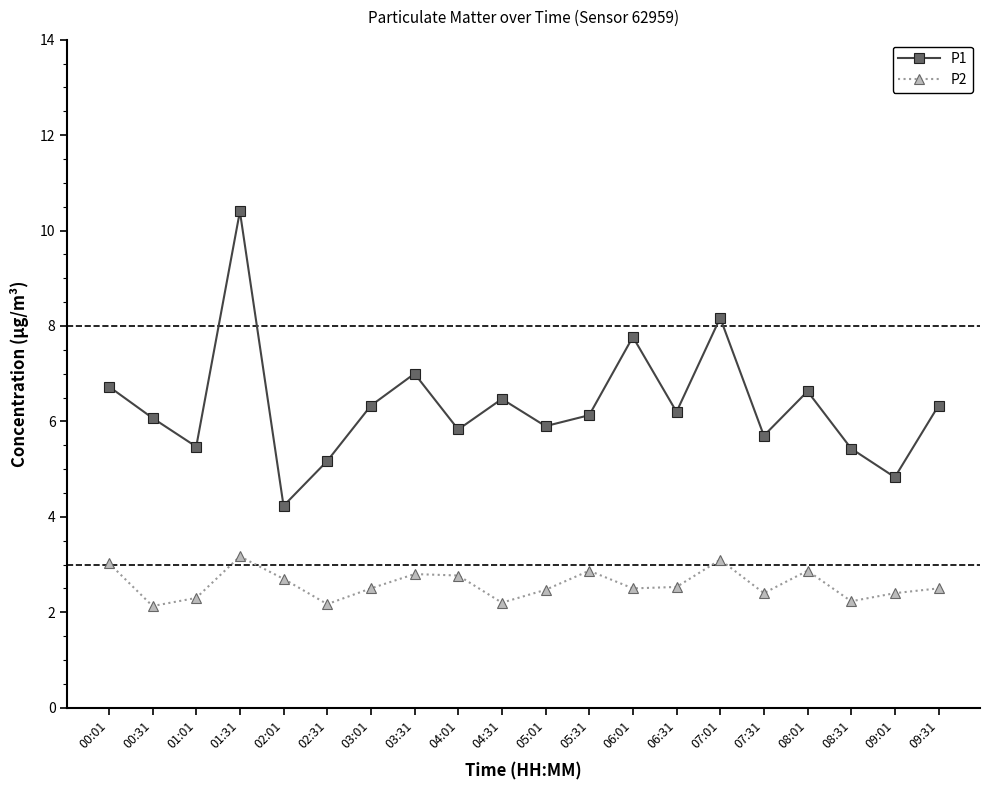

List the series in order of their overall mean, highest first.

P1, P2